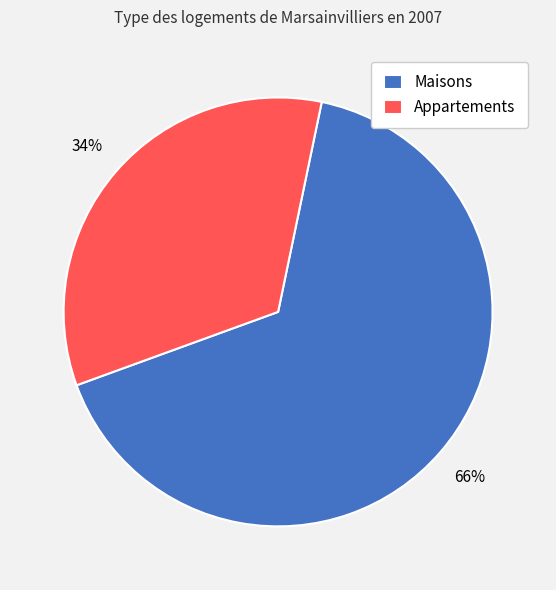

How many segments does this pie chart have?

2